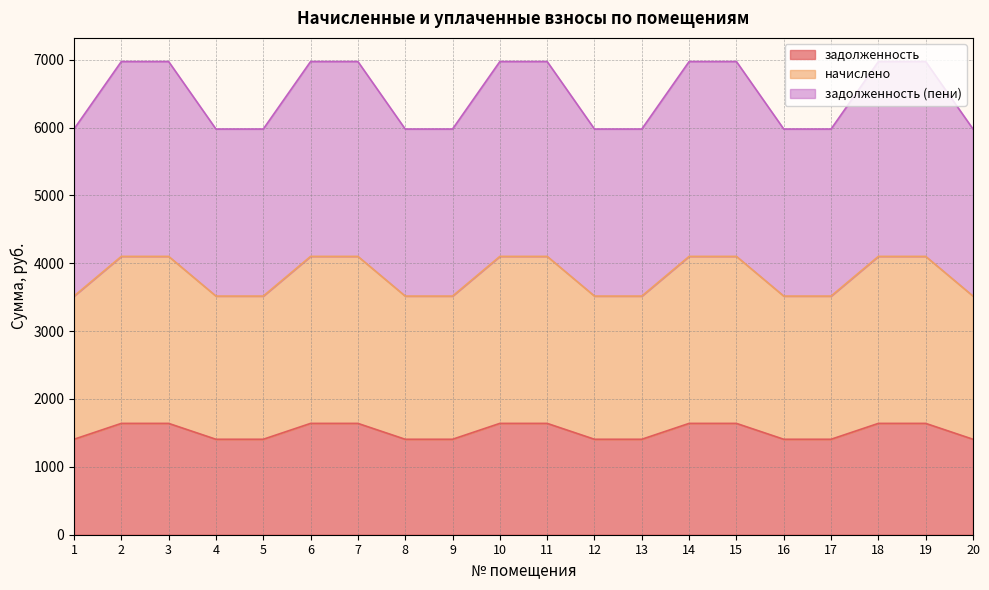

True or false: задолженность (пени) has a value of 6972.6 at 2.

True